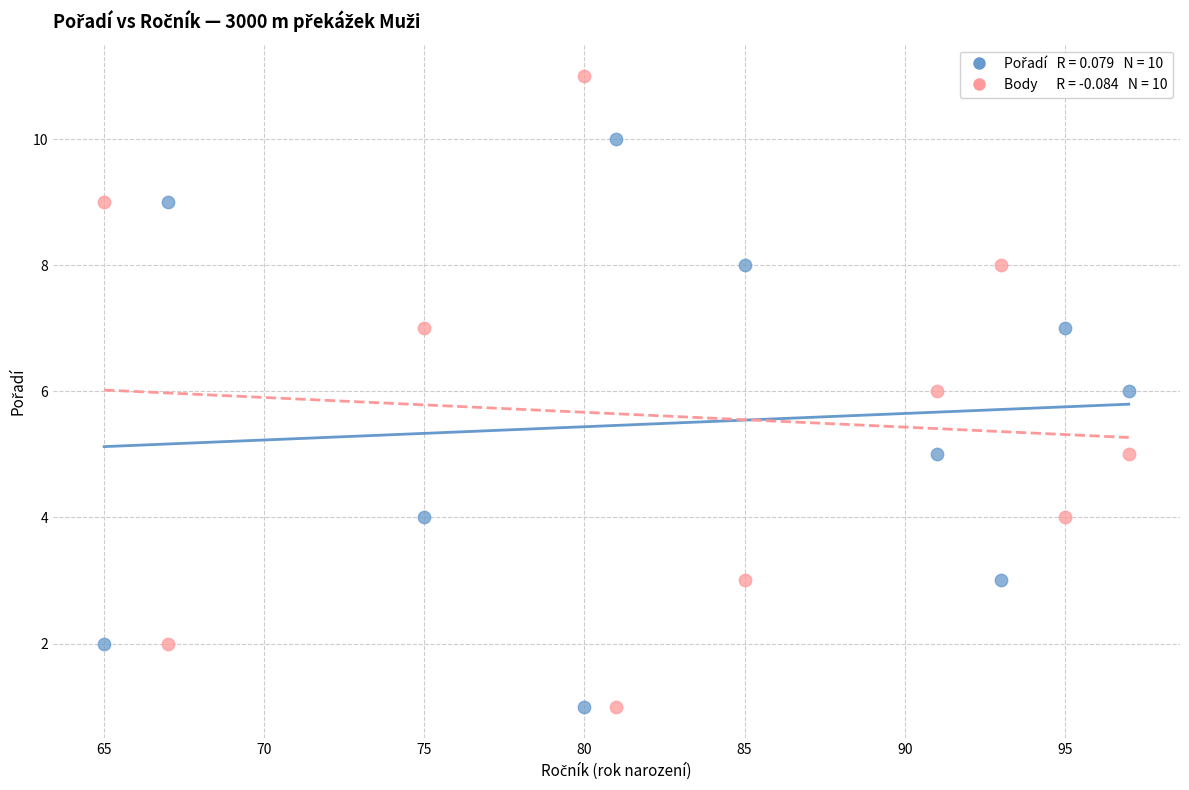

Across all data points, what is the range of X values (max minus min)?

32